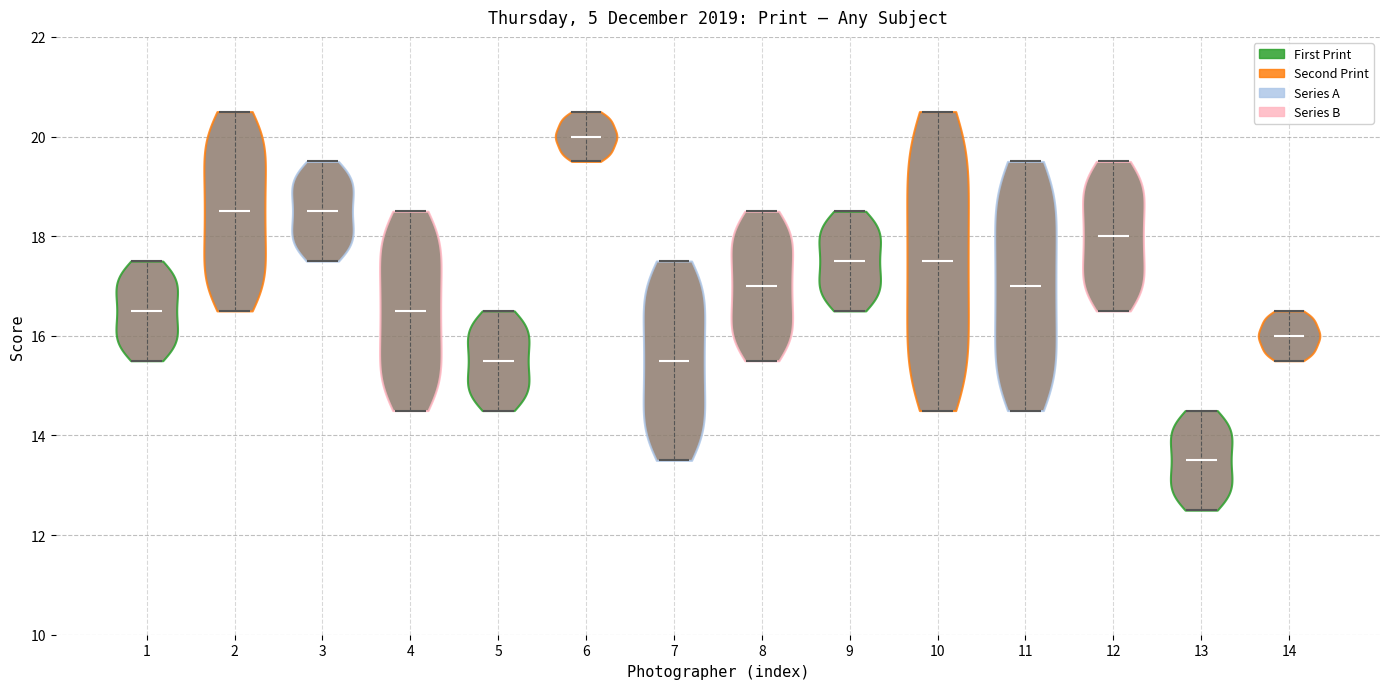

What is the lowest point the violin at x = 12 reaches on the y-axis? The values are not printed on the chart, so give them approximately, as read against the axis.

16.6